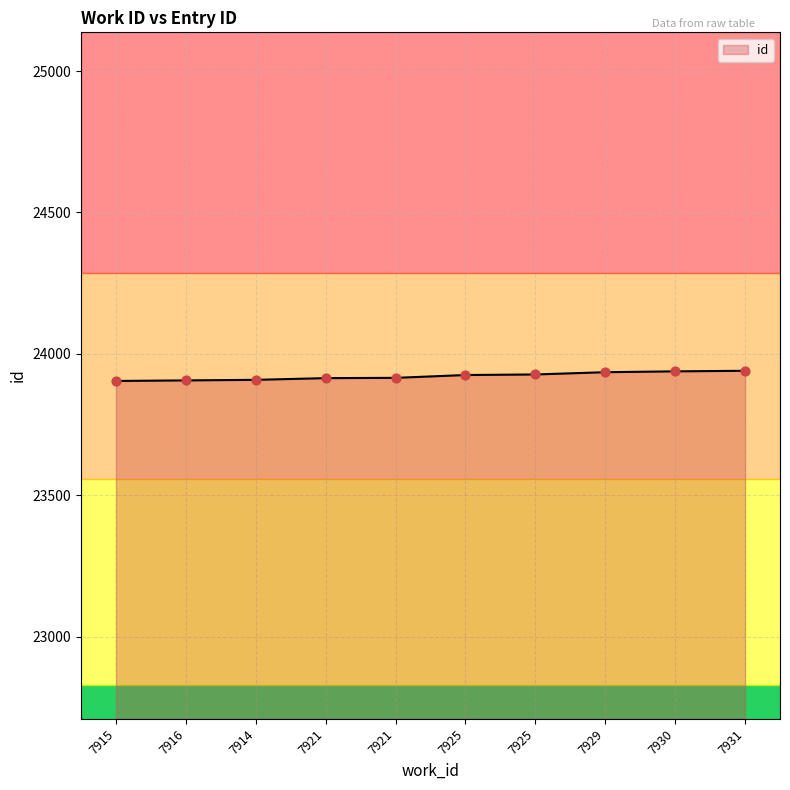

What is the change in value from 7925 to 7929?

+10